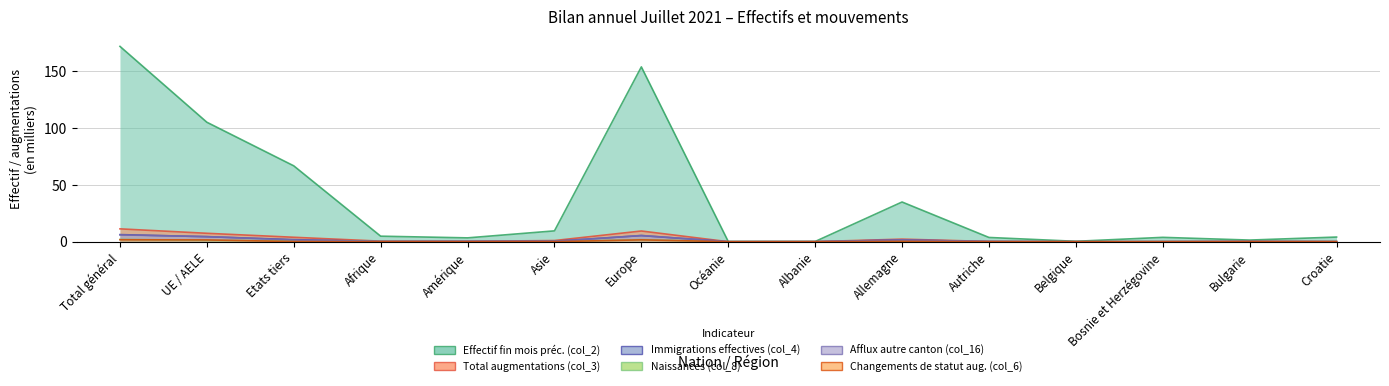

What is the label of the 8th point from the right?

Océanie